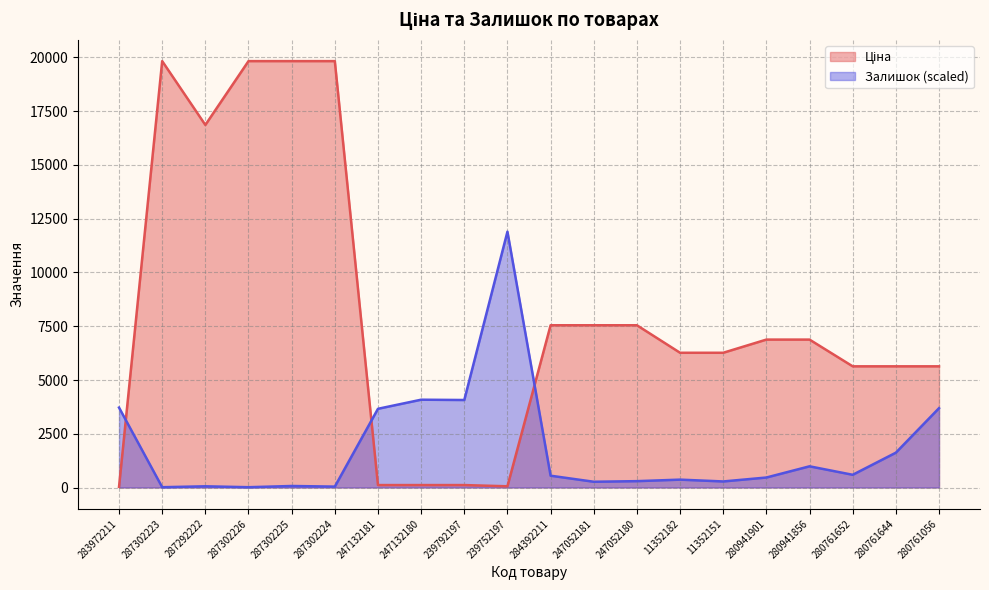

What is the label of the 3rd point from the right?

280761652